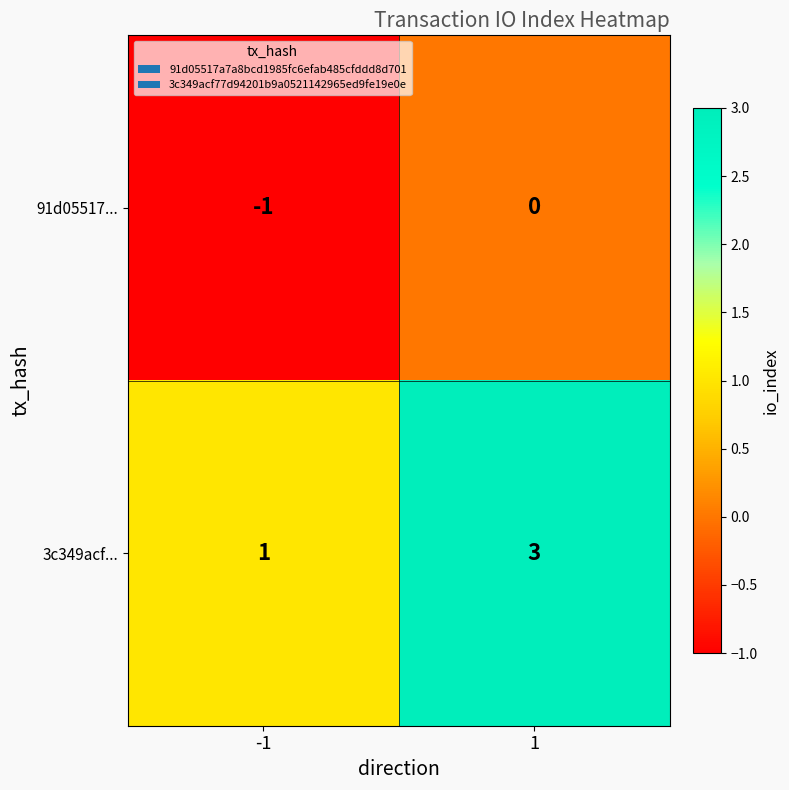

Reading left to right, extract all data points from this chart.

91d05517...: -1=-1	1=0
3c349acf...: -1=1	1=3